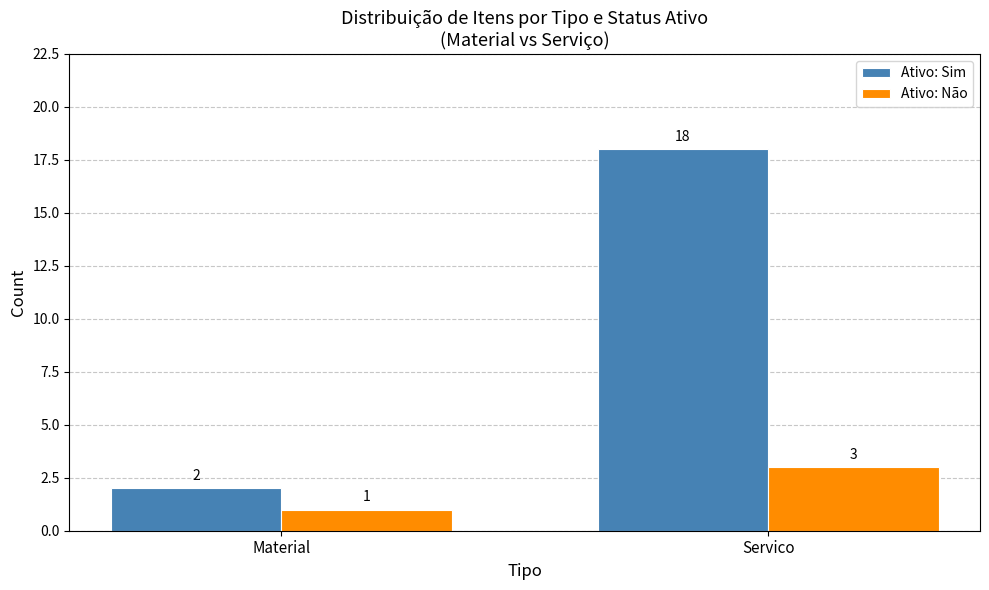

Where is Ativo: Sim nearest to the value 10?

Material